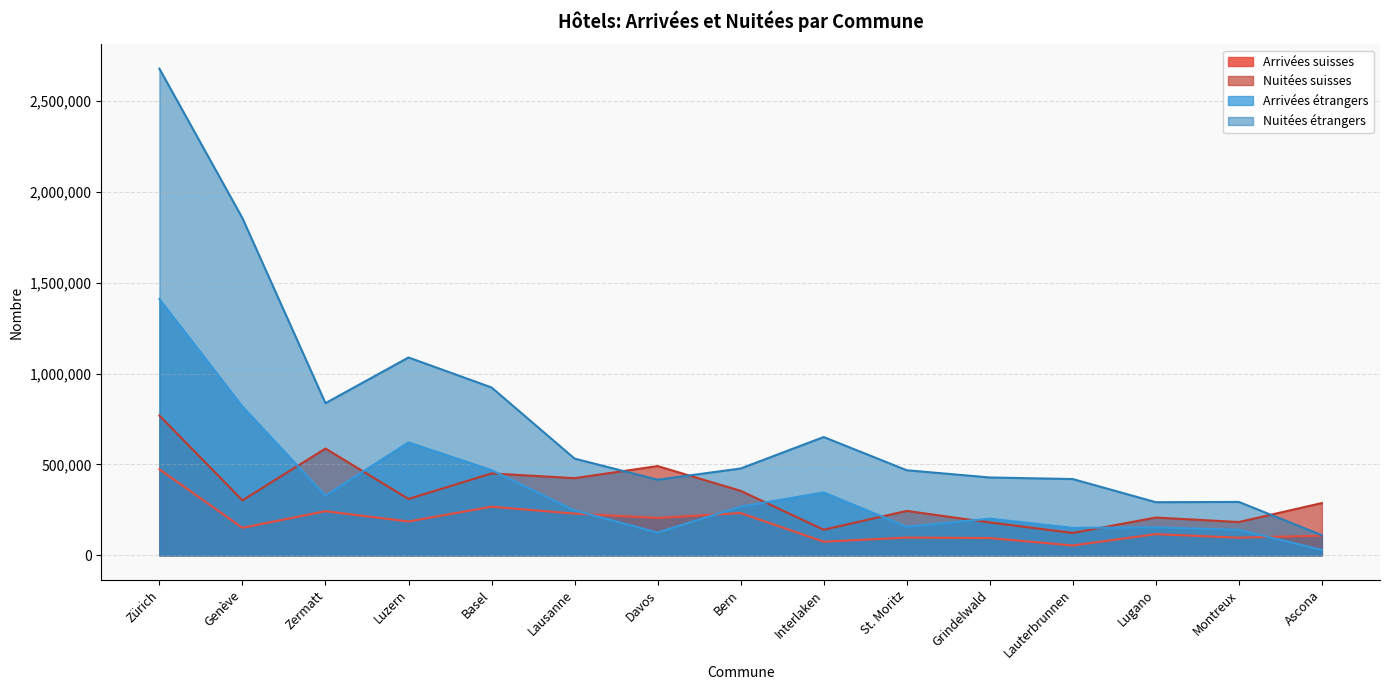

How many data points in Arrivées suisses are above 151440?

7